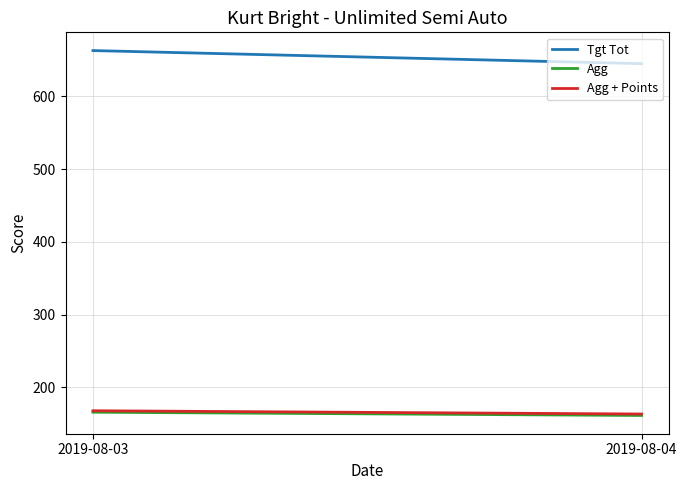

At which label is Agg closest to 163?

2019-08-04